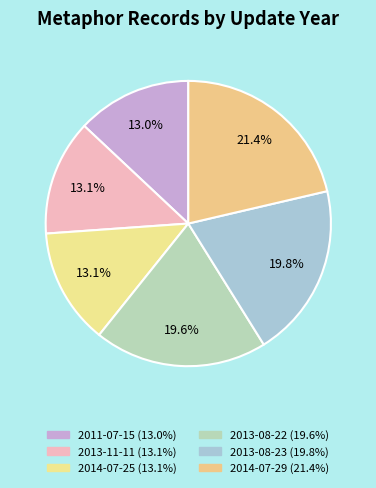

What is the ratio of the value at 2011-07-15 to the value at 2013-11-11?

1.0